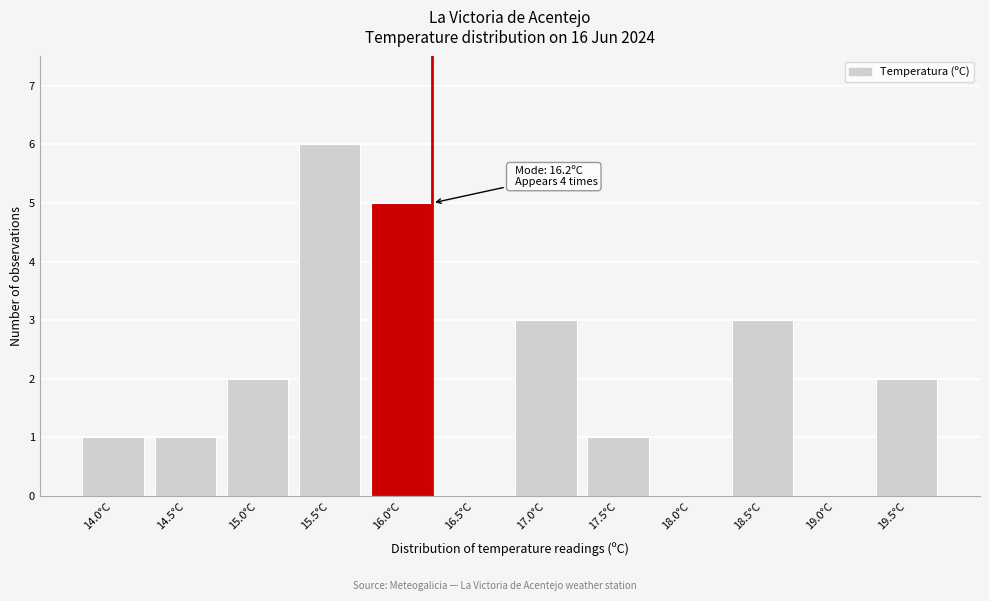

Reading left to right, extract all data points from this chart.

14.0°C=1	14.5°C=1	15.0°C=2	15.5°C=6	16.0°C=5	16.5°C=0	17.0°C=3	17.5°C=1	18.0°C=0	18.5°C=3	19.0°C=0	19.5°C=2